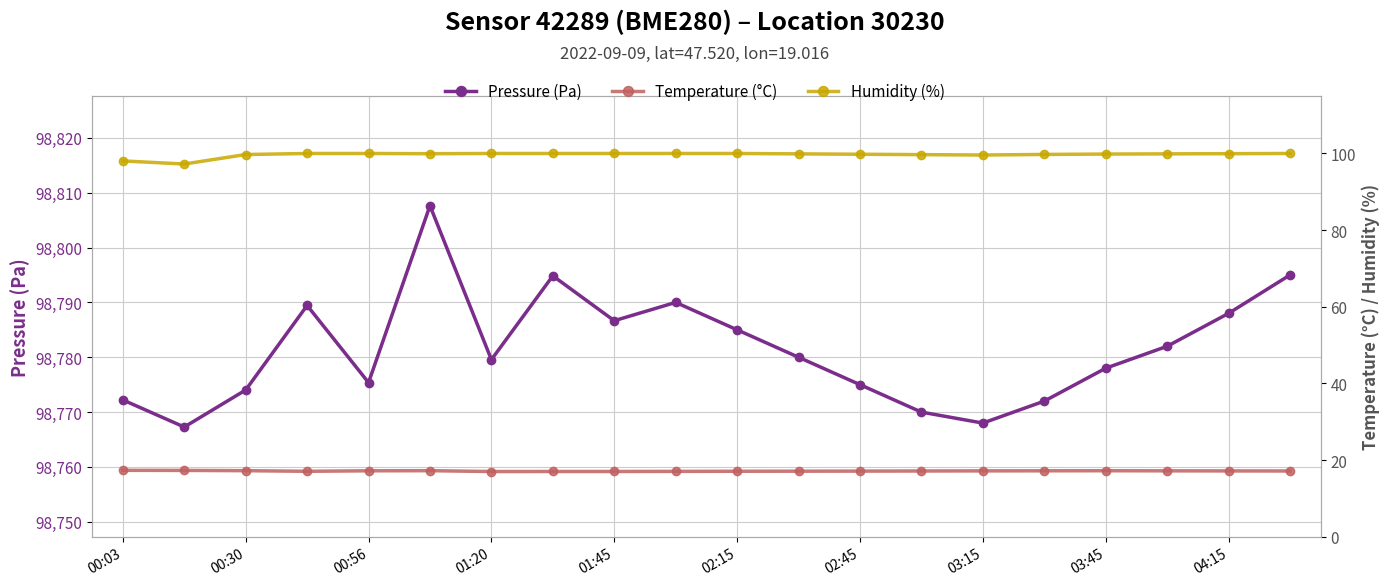

Where is Temperature (°C) nearest to the value 17?

01:20